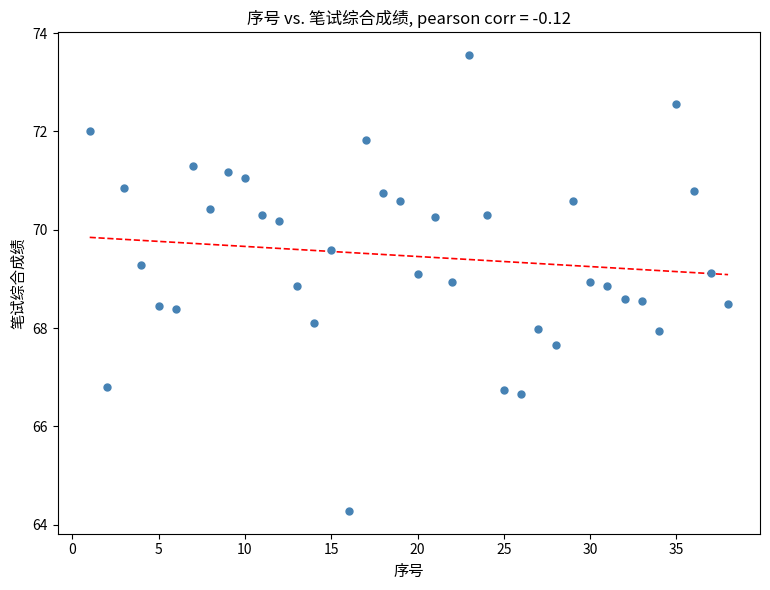

What is the range of Y values (max minus min)?

9.3